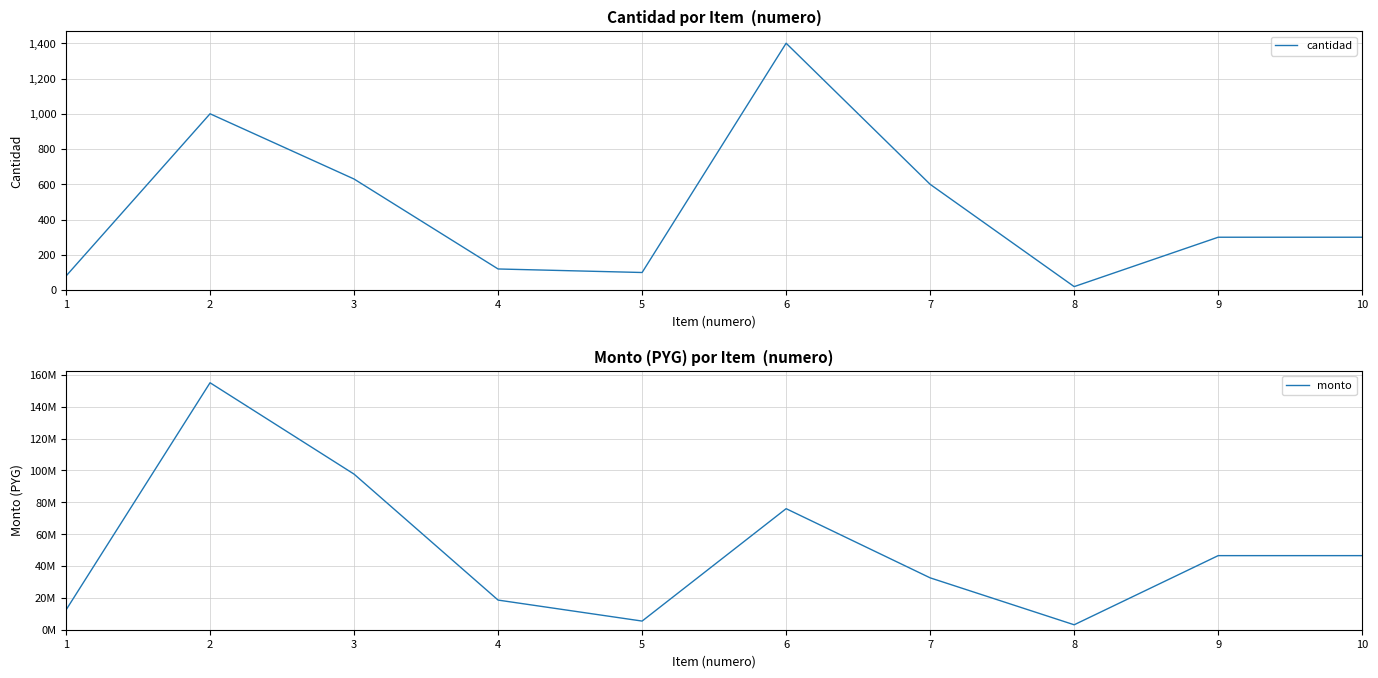

At which label is monto closest to 79101000?

6